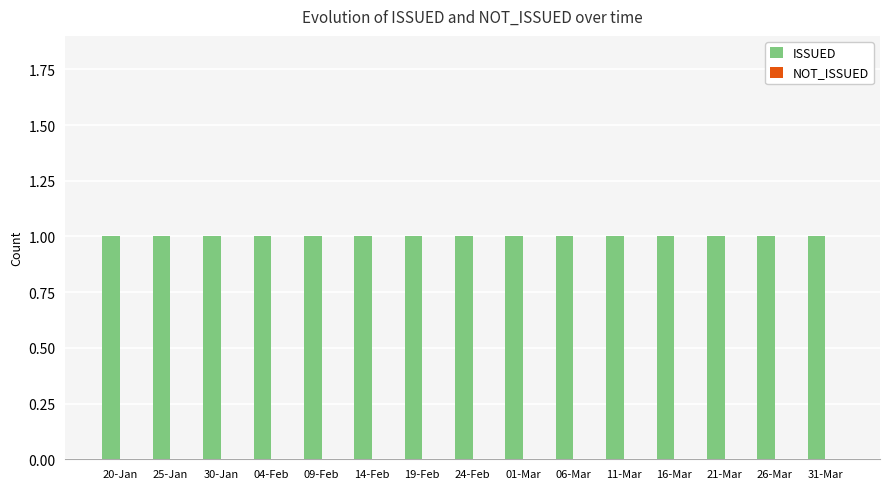

Are the bars grouped side by side (vs. stacked)?

Yes